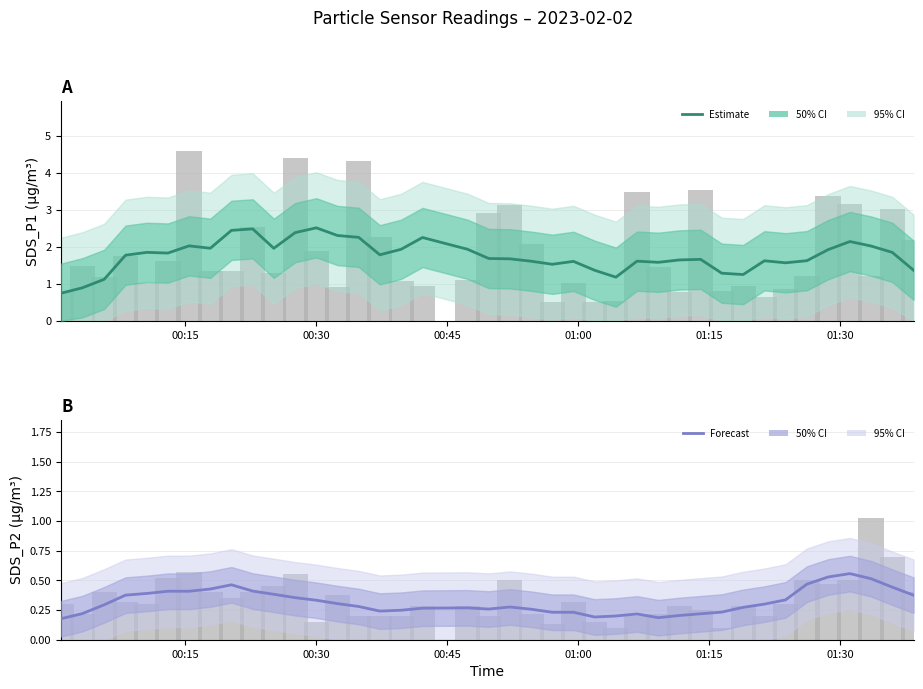

Rank the series by their maximum value, from lowest to highest.

Forecast, Estimate